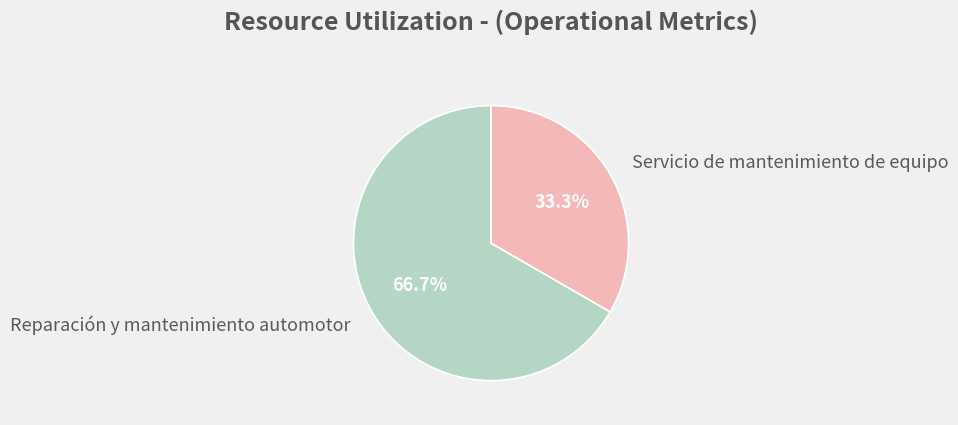

Which category accounts for the majority?

Reparación y mantenimiento automotor